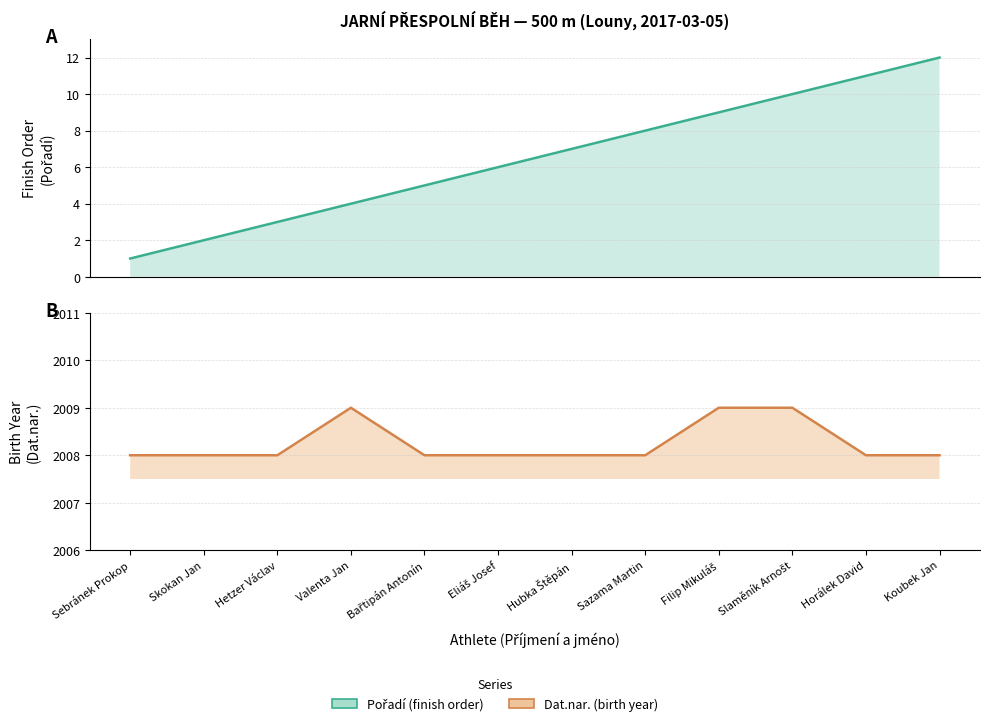

At Sebránek Prokop, list the series in order from smallest to largest.

Pořadí (finish order), Dat.nar. (birth year)